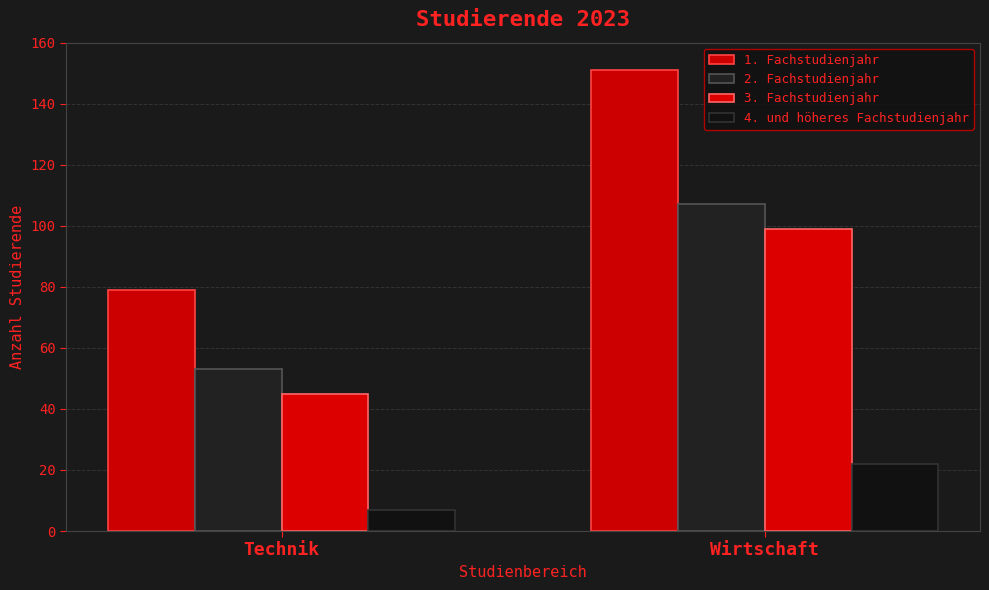

Where is 2. Fachstudienjahr nearest to the value 80?

Technik